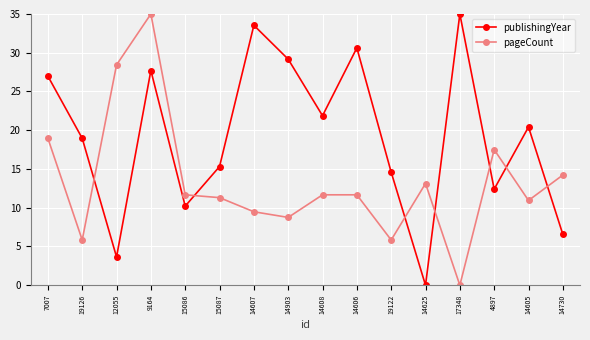

Where is the first local maximum for publishingYear?

9164